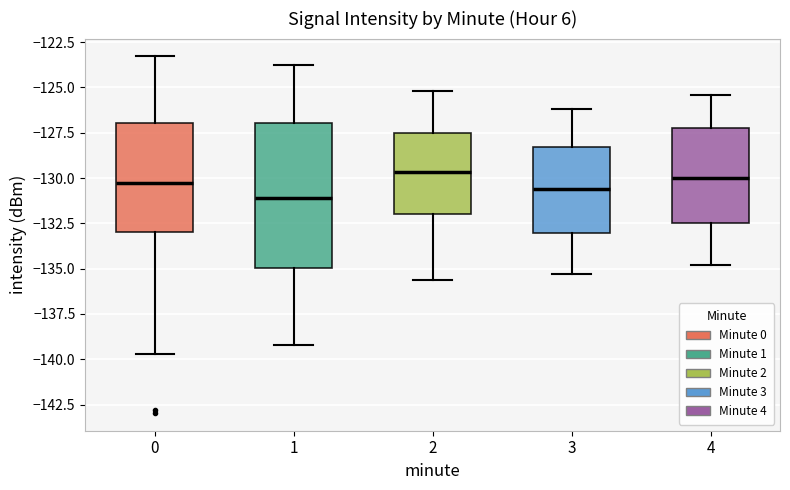

Reading left to right, read every box against the y-axis: the position of its median line, the range the box covers, and the ends of its whiskers. The values are not printed on the chart, so give them approximately, as read against the axis.

0: median -130.5, box -133.0 to -127.0, whiskers -139.5 to -123.5
1: median -131.0, box -135.0 to -127.0, whiskers -139.0 to -124.0
2: median -129.5, box -132.0 to -127.5, whiskers -135.5 to -125.0
3: median -130.5, box -133.0 to -128.5, whiskers -135.5 to -126.0
4: median -130.0, box -132.5 to -127.0, whiskers -135.0 to -125.5